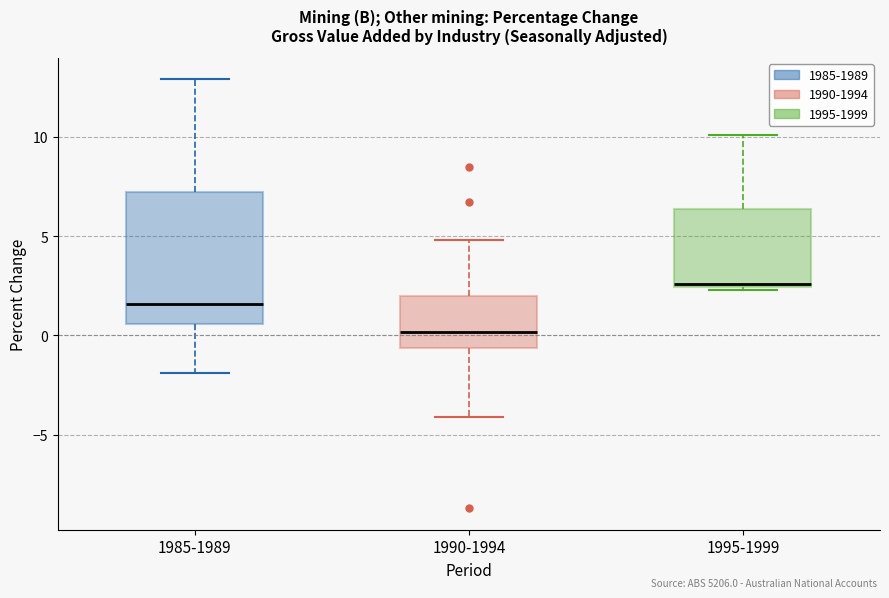

Comparing the boxes themselves (not the whiskers), which one is the tallest?

1985-1989